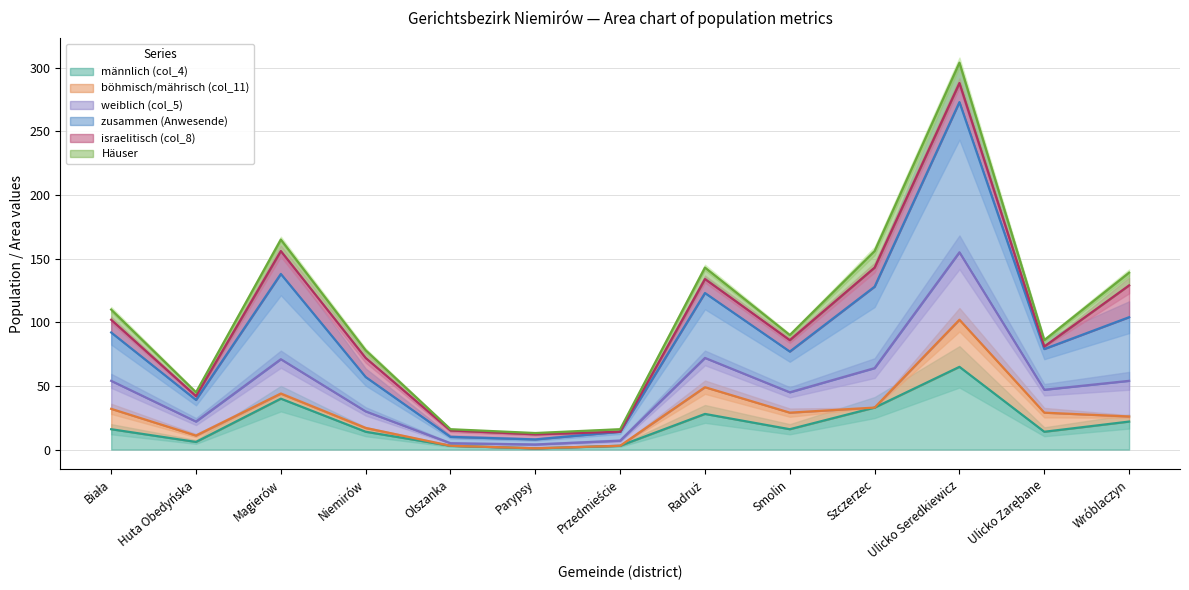

What is the minimum value shown in the chart?

1